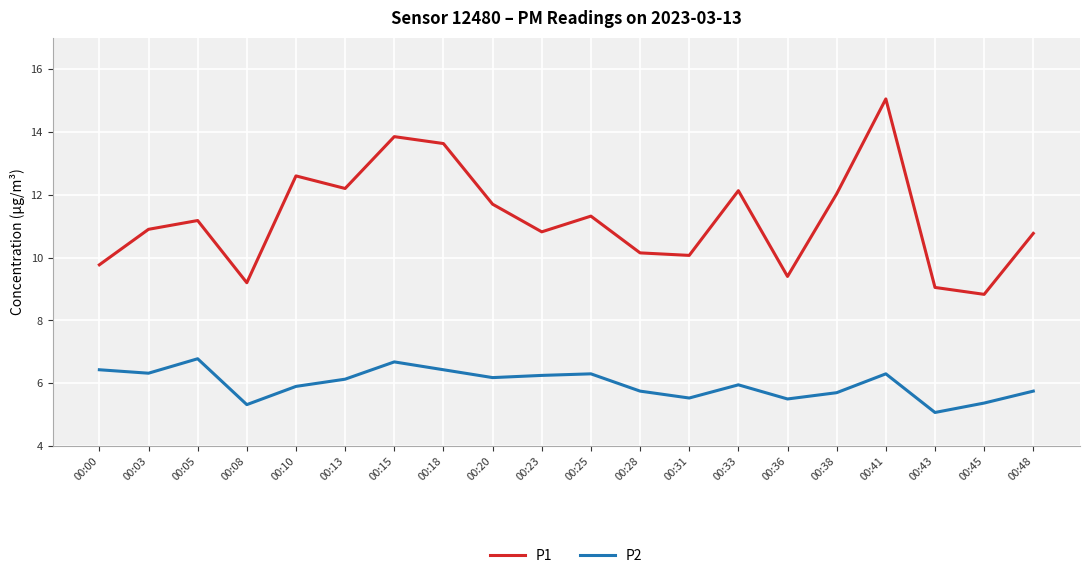

True or false: P2 has more than 0 interior local peaks.

True